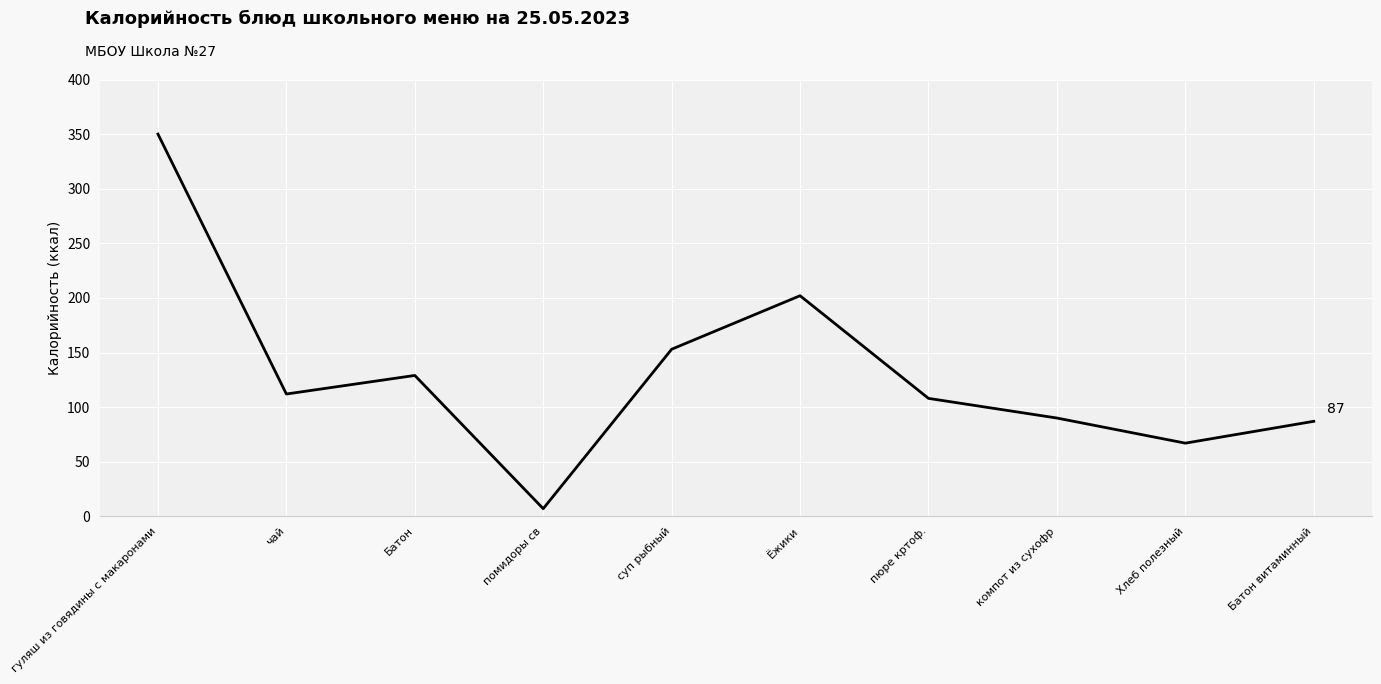

True or false: the data shows 129 at Батон.

True